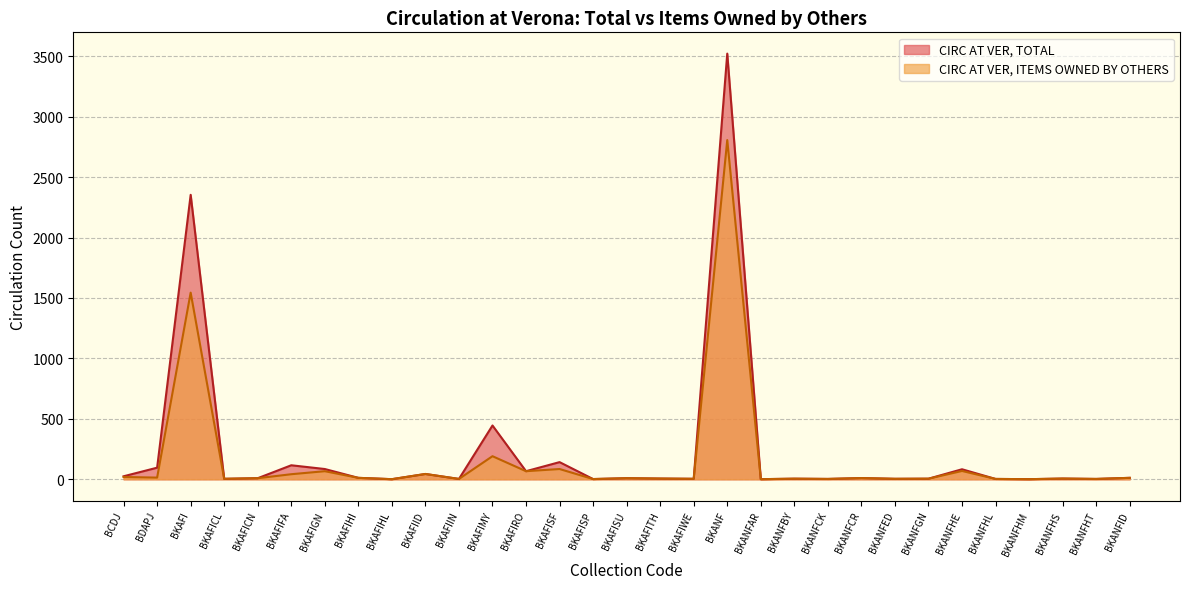

Where is the first local maximum for CIRC AT VER, ITEMS OWNED BY OTHERS?

BKAFI